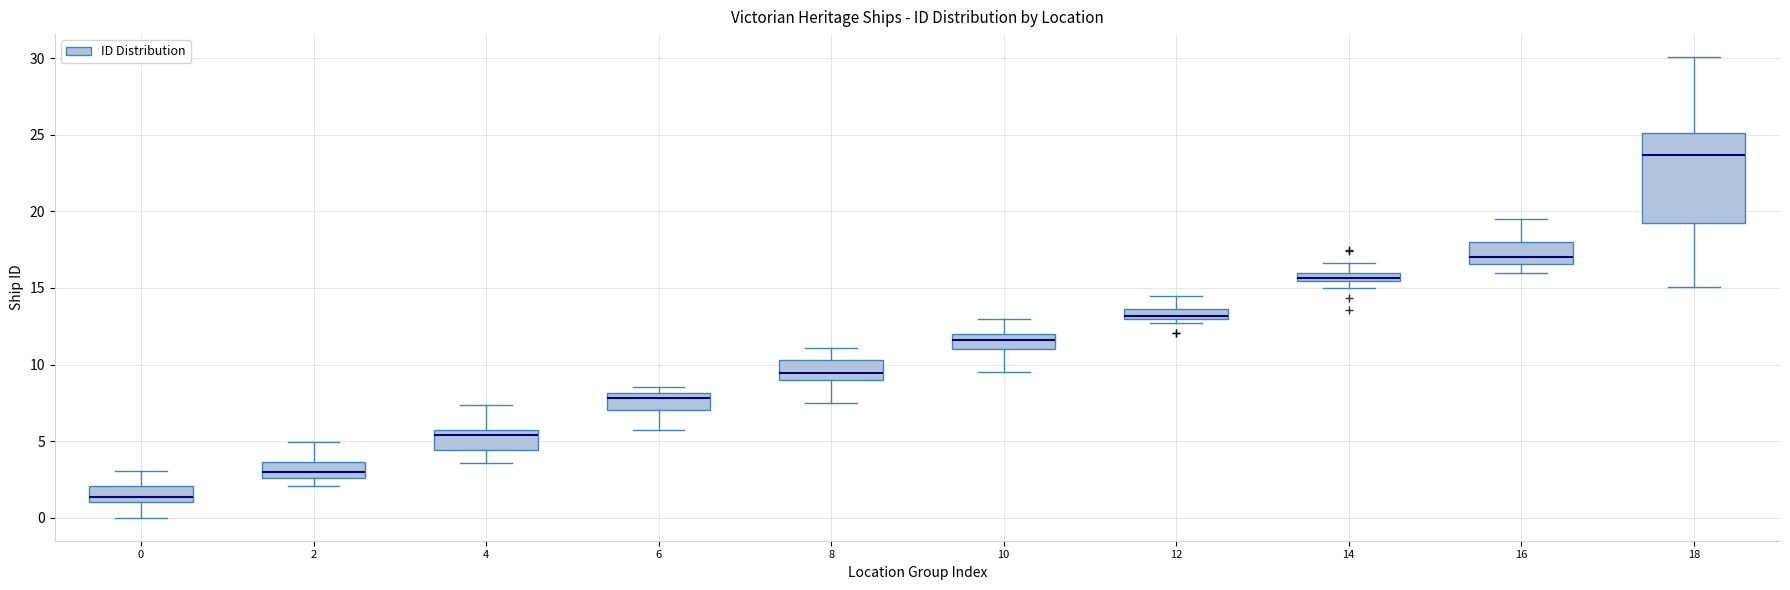

Which box has the lowest median line?

0